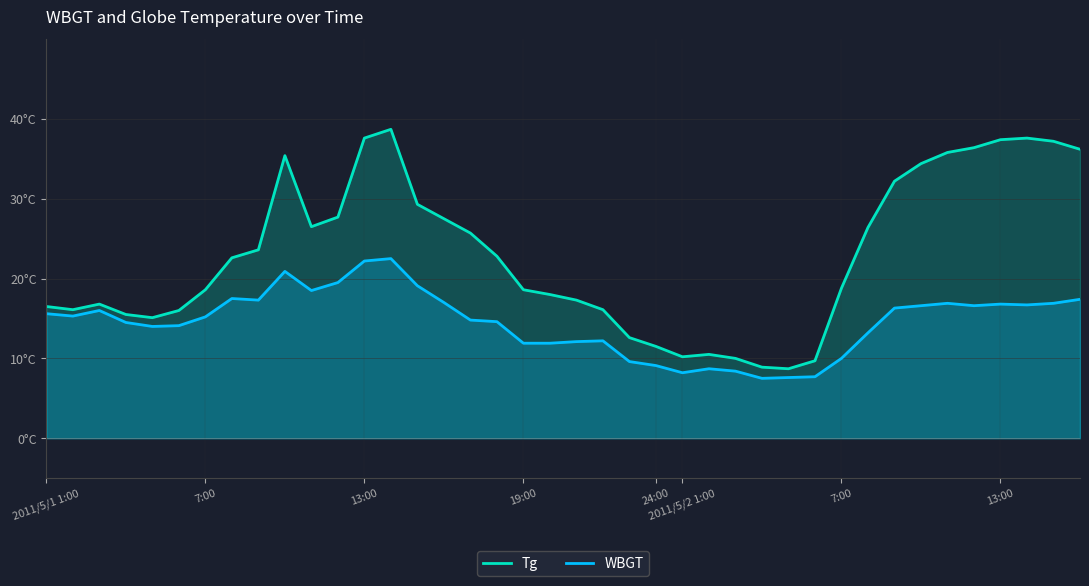

What is the value of the Tg point at the 25th from the left?

10.2